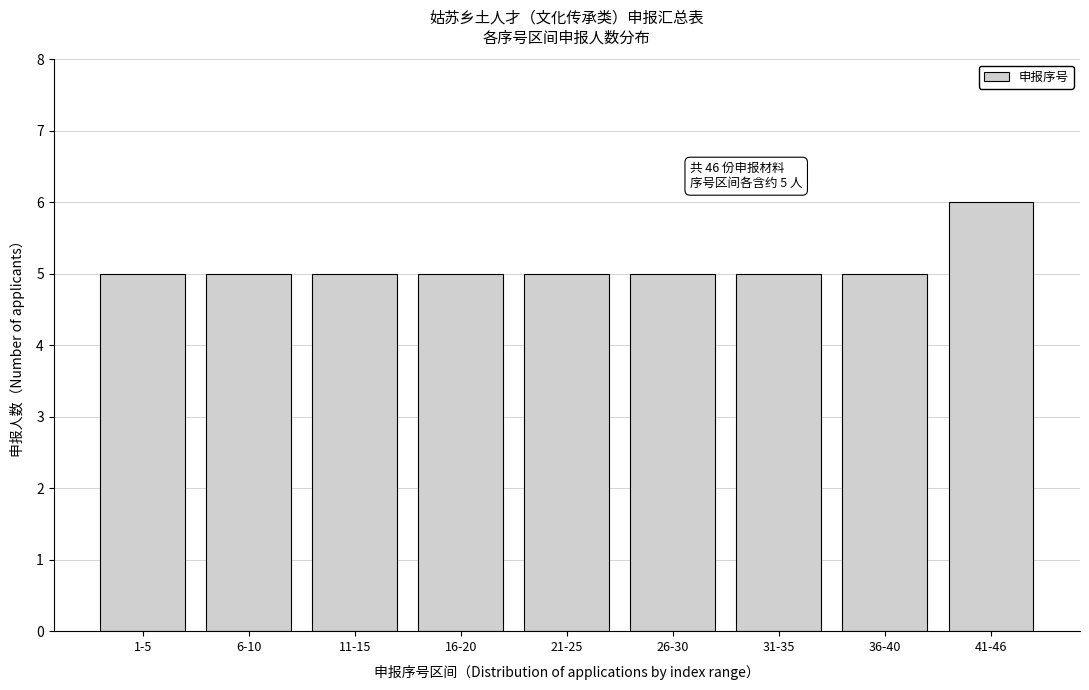

Reading right to left, what are all the values shown in this chart?

41-46=6	36-40=5	31-35=5	26-30=5	21-25=5	16-20=5	11-15=5	6-10=5	1-5=5